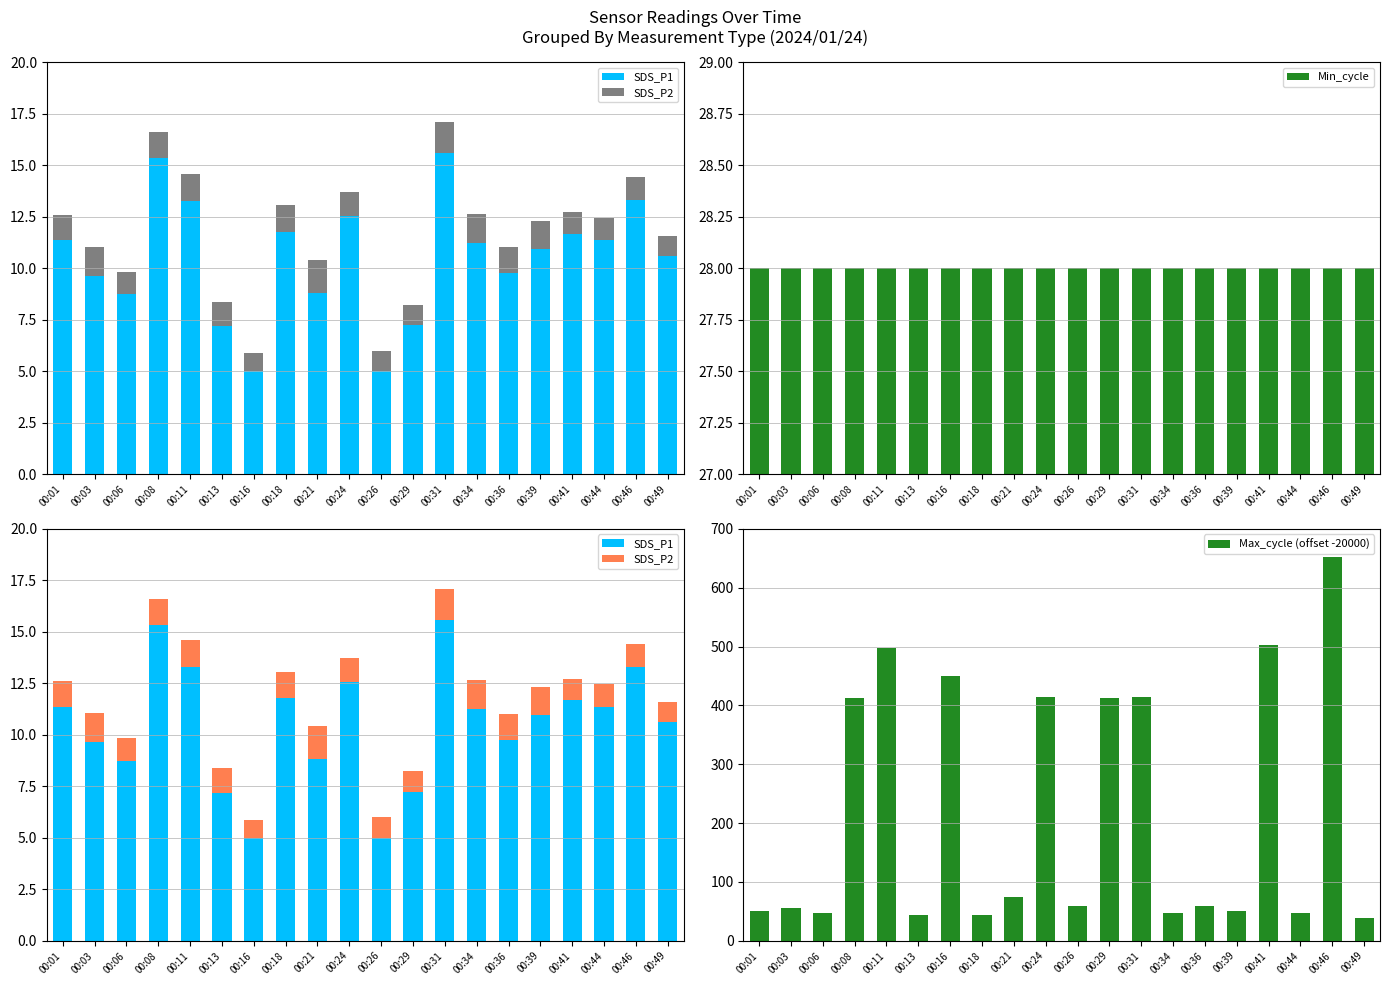

How many values in the SDS_P1 series are below 11?

10